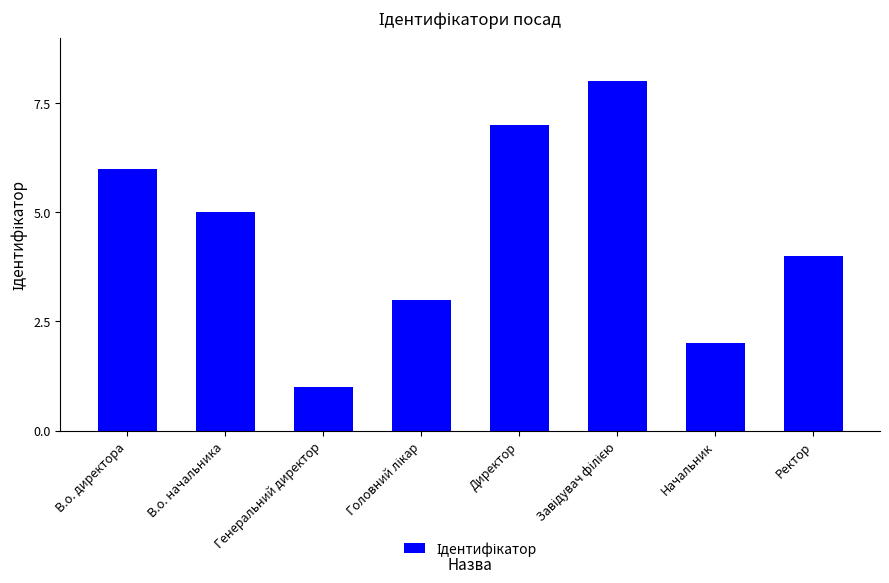

What position from the right is В.о. начальника?

7